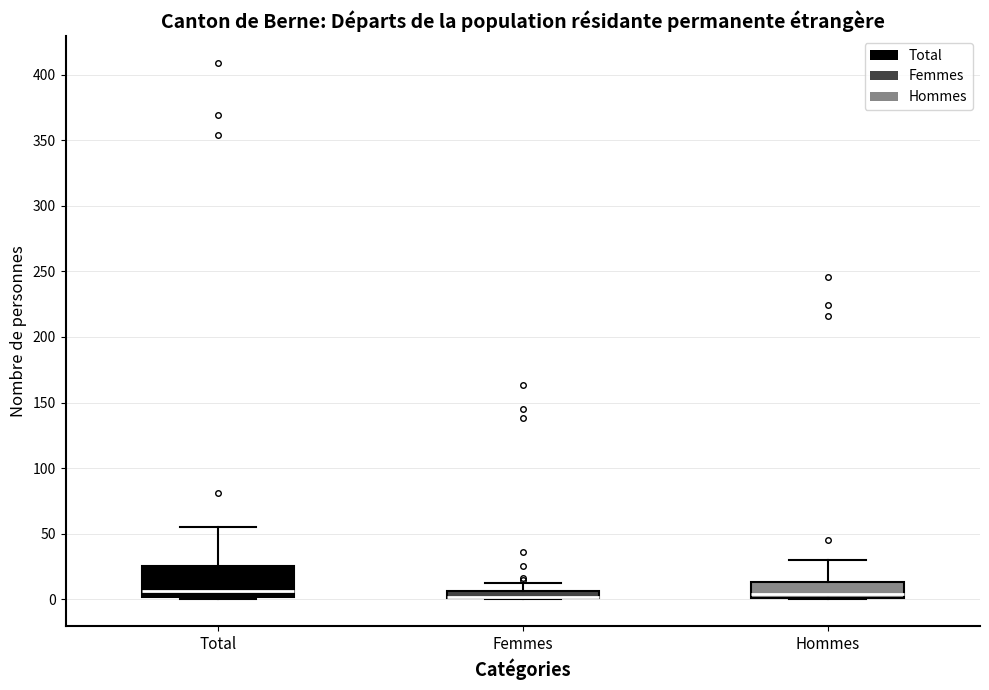

Where is the upper edge of the box for Femmes on the y-axis? The values are not printed on the chart, so give them approximately, as read against the axis.

5